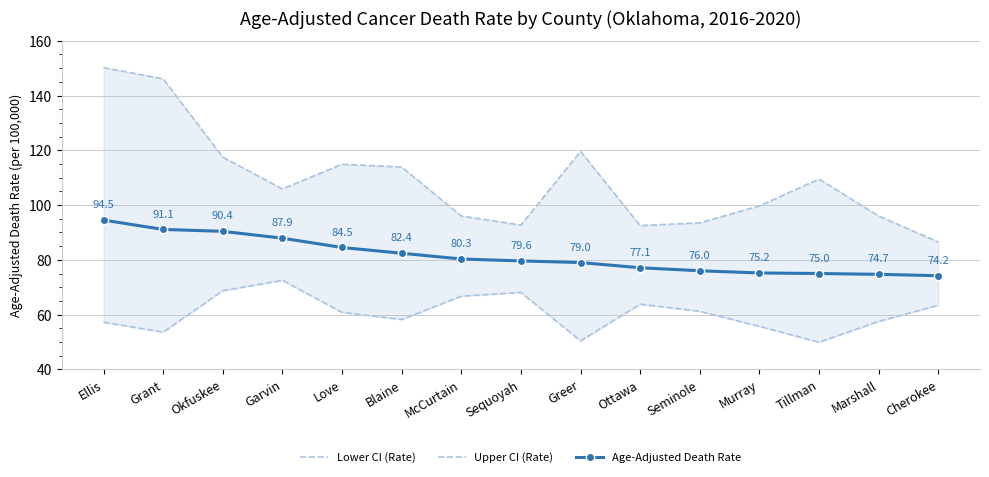

What are all the series names shown in the legend?

Lower CI (Rate), Upper CI (Rate), Age-Adjusted Death Rate